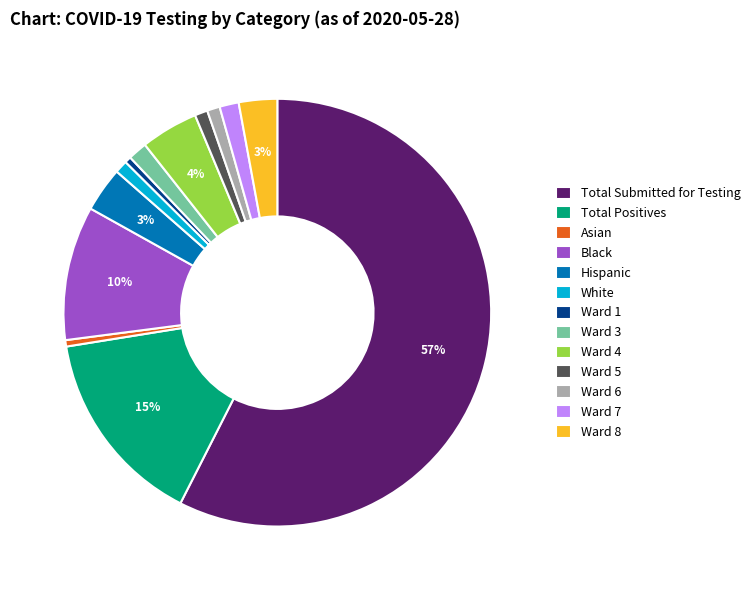

Is it true that Ward 1 is 0% of the pie?

True